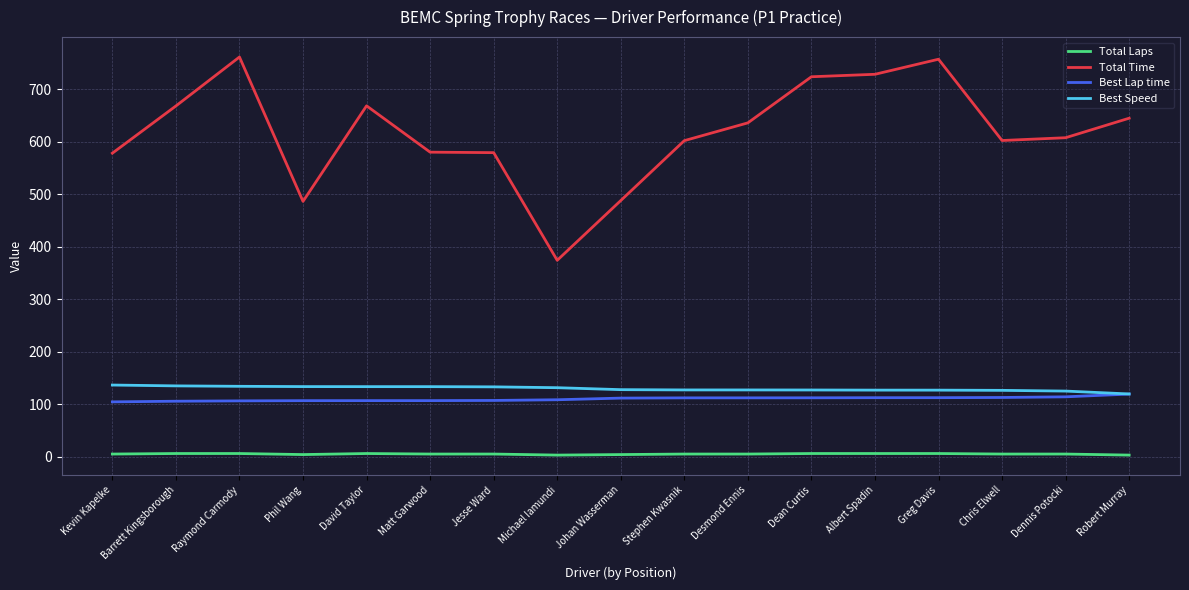

At how many categories does at least one series exceed 282?

17